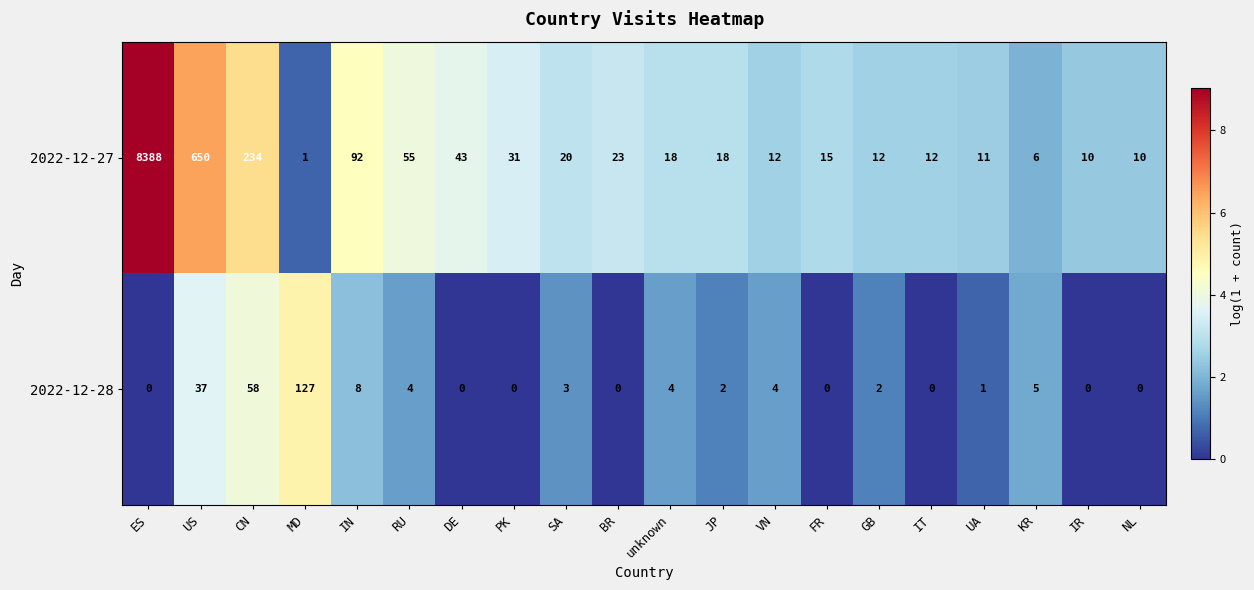

Which series has the largest total across all categories?

2022-12-27